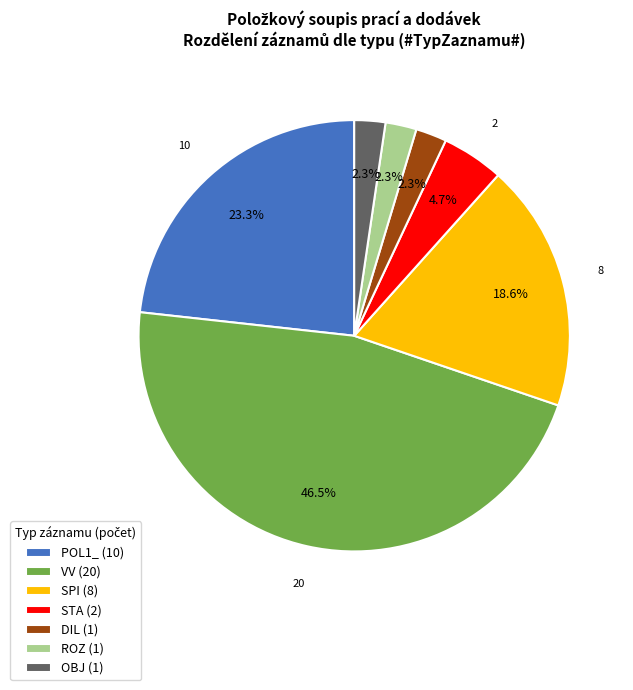

Is the sum of VV (20) and OBJ (1) greater than half?

No